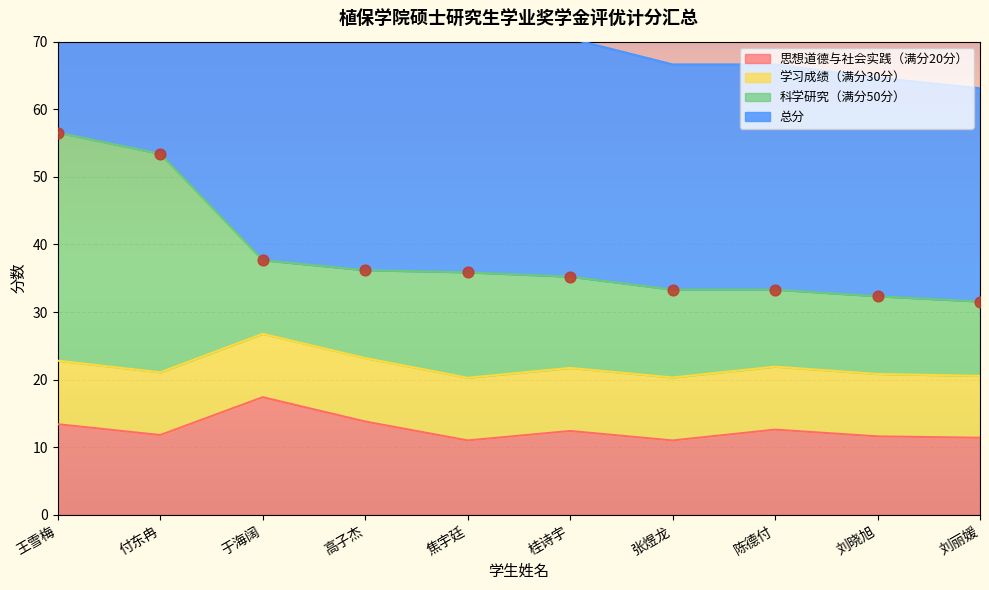

Which series has the widest spread of Y values?

总分